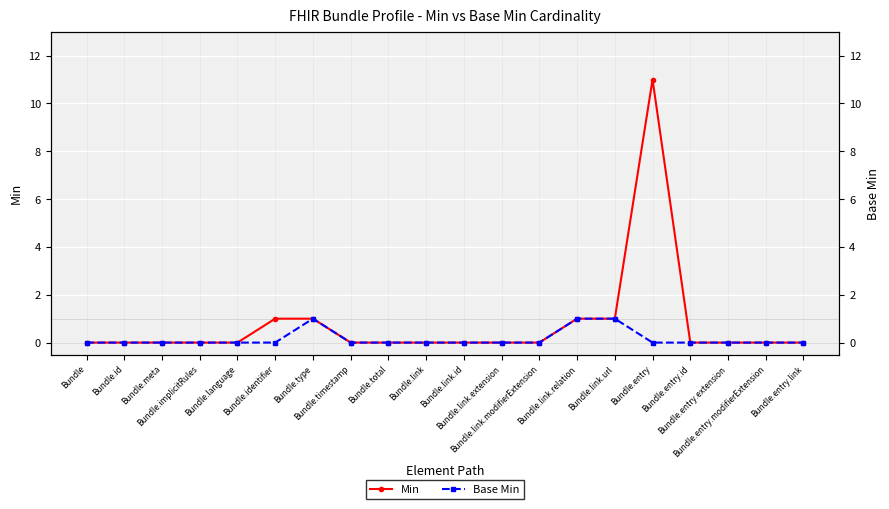

What is the difference between the maximum and minimum values in the Base Min series?

1